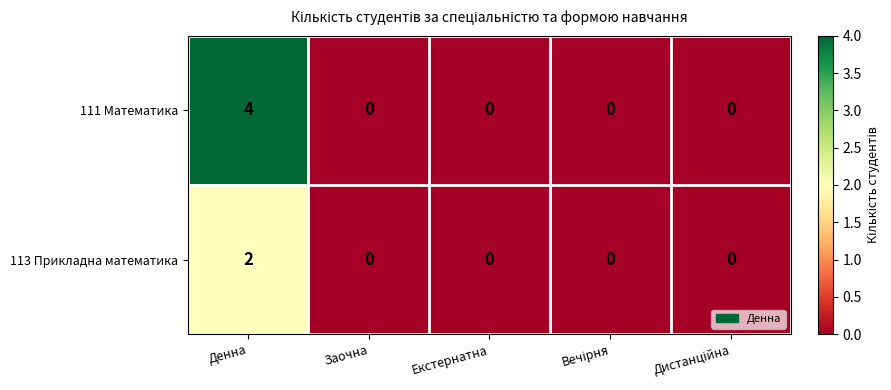

What is the total value across all series at Денна?

6